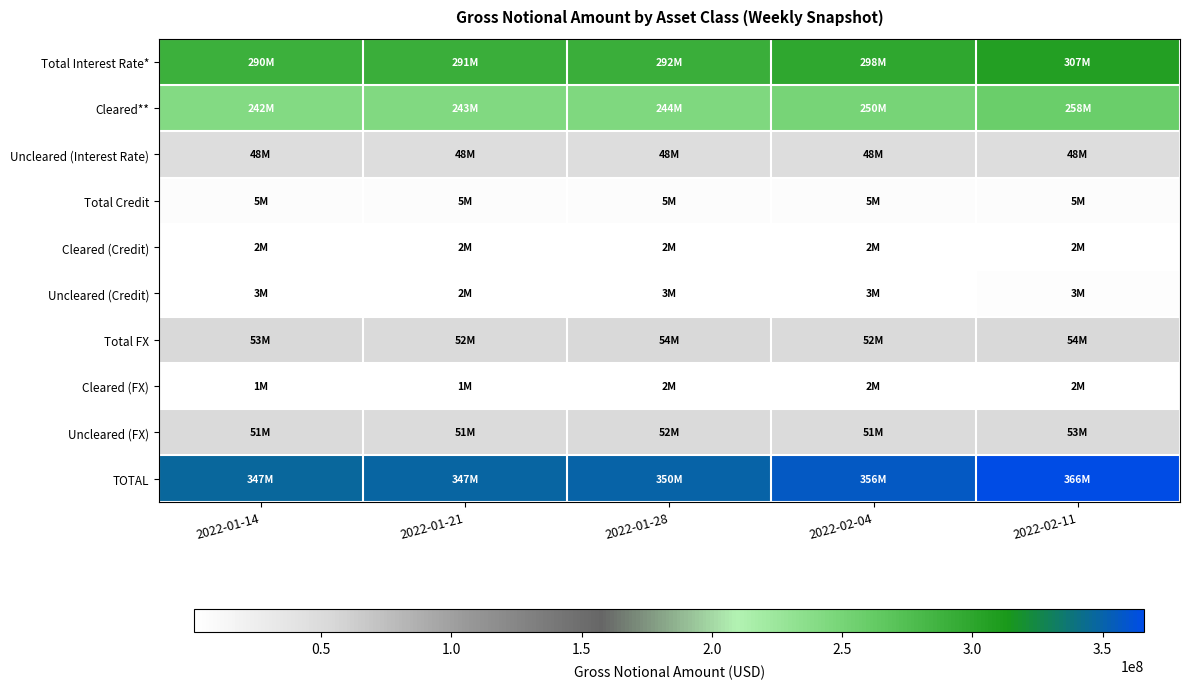

Between 2022-01-14 and 2022-02-11, which series saw the biggest shift?

TOTAL